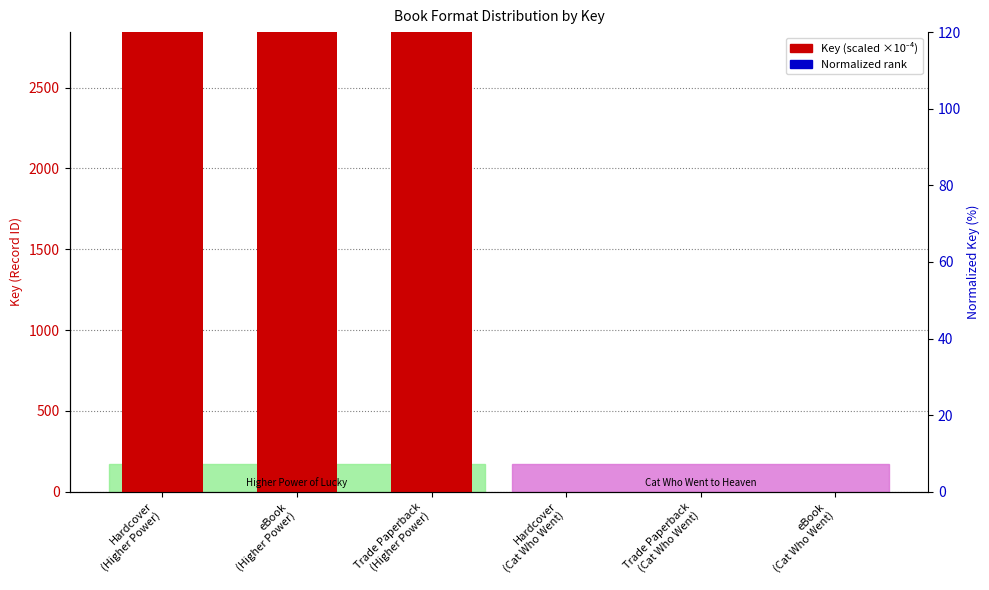

Count the number of data series in this chart.

2